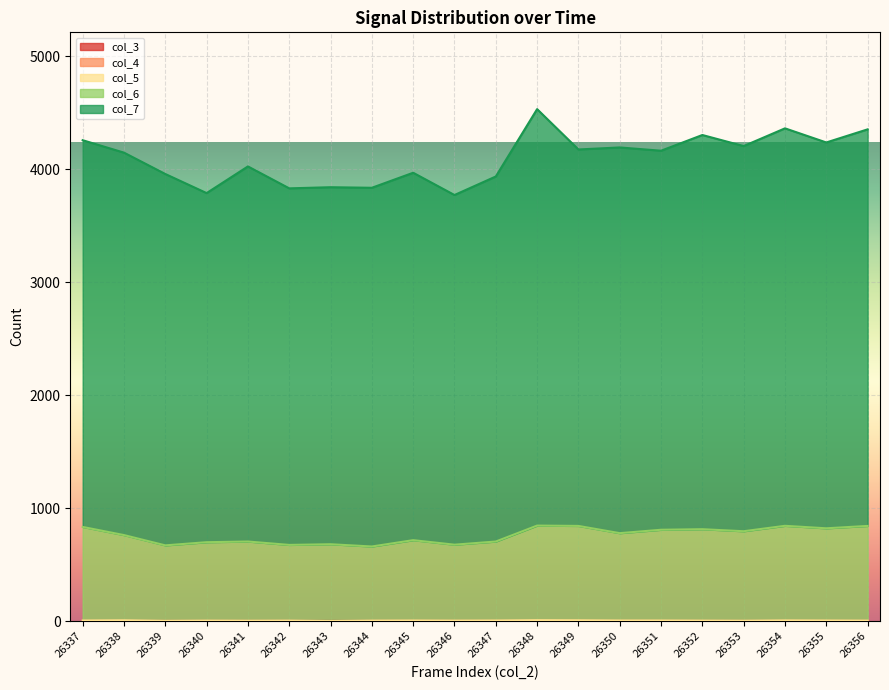

What is the total value across all series at 26354?

5209